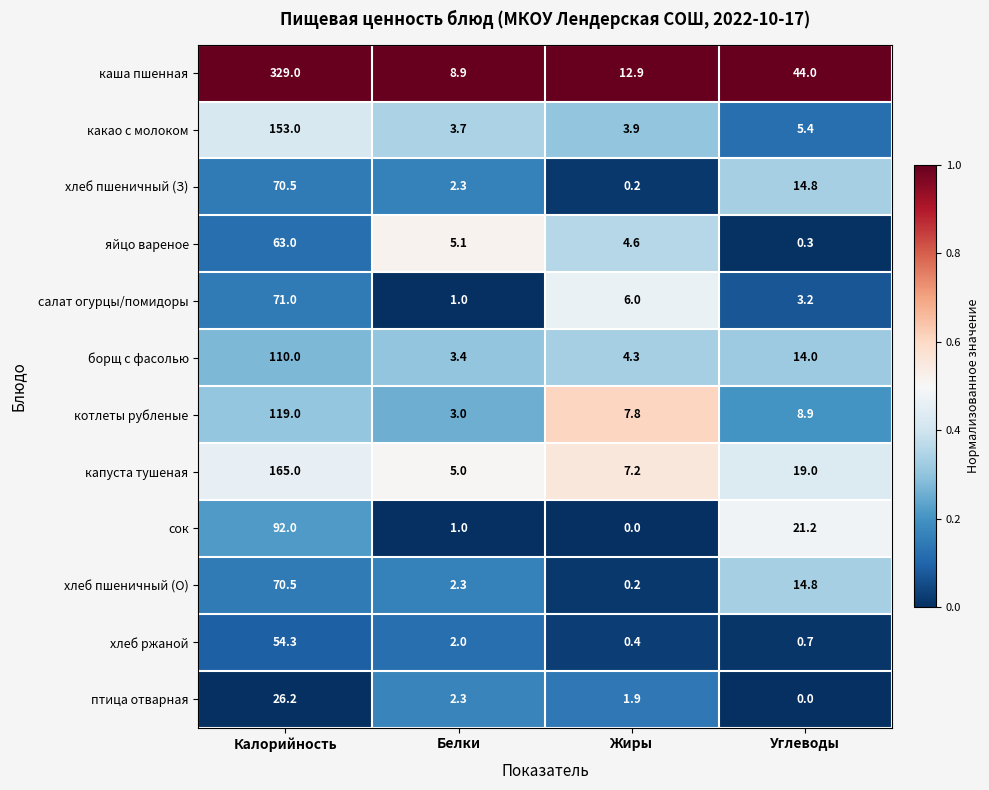

Rank the categories by хлеб ржаной value from highest to lowest.

Калорийность, Белки, Углеводы, Жиры